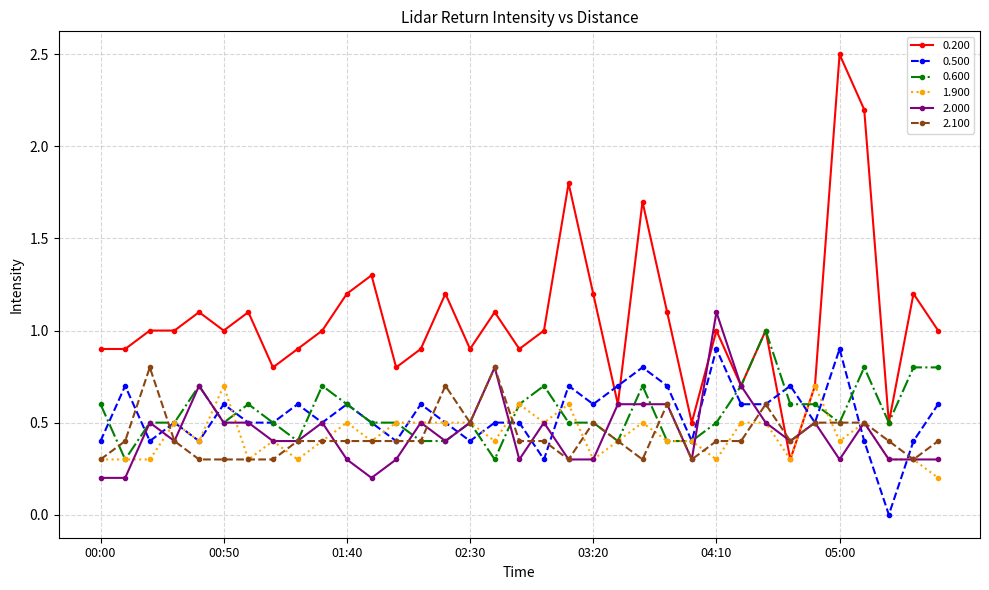

What is the highest value of the 0.600 series?

1.0